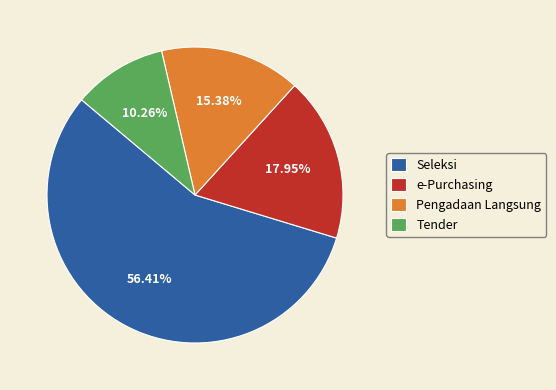

What percentage is NOT represented by Tender?

89.7%